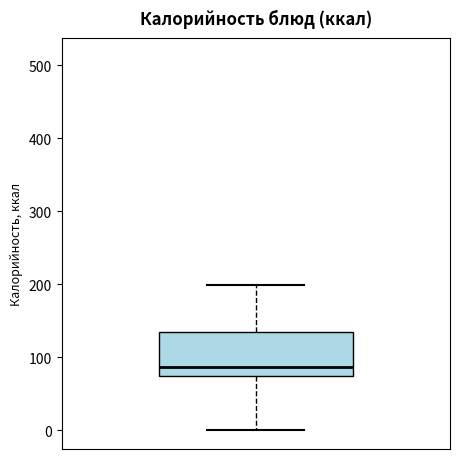

Read this box plot against the y-axis: the position of the median line, the range covered by the box, and the ends of both whiskers. The values are not printed on the chart, so give them approximately, as read against the axis.

median 90, box 80 to 140, whiskers 0 to 200